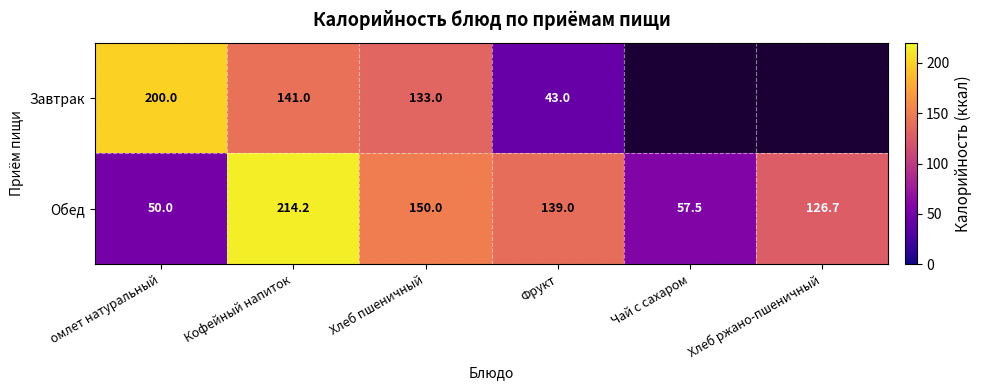

How many data points in Обед are less than 139?

3